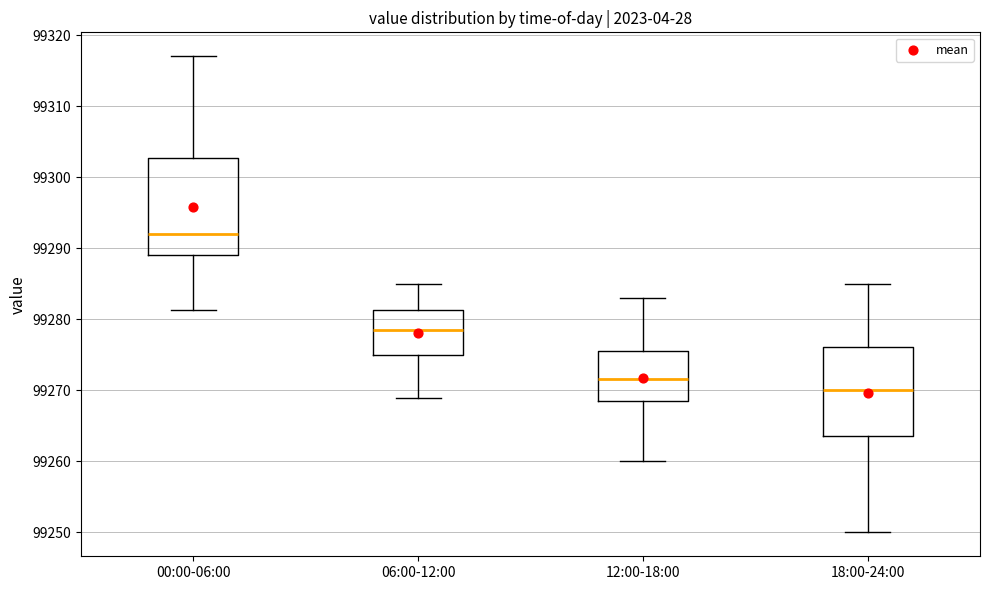

Comparing the boxes themselves (not the whiskers), which one is the tallest?

00:00-06:00